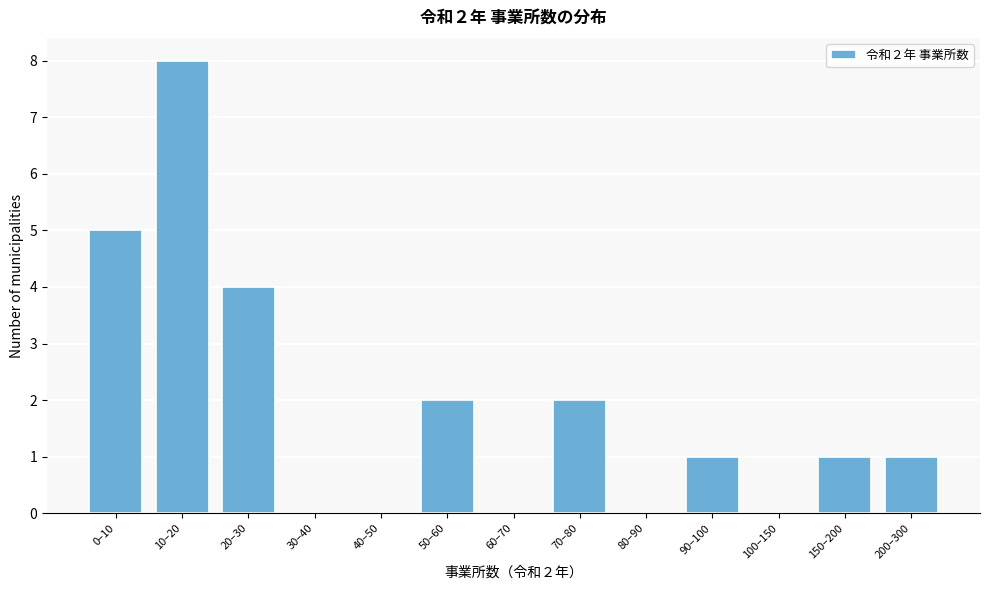

Reading right to left, what are all the values shown in this chart?

200–300=1	150–200=1	100–150=0	90–100=1	80–90=0	70–80=2	60–70=0	50–60=2	40–50=0	30–40=0	20–30=4	10–20=8	0–10=5